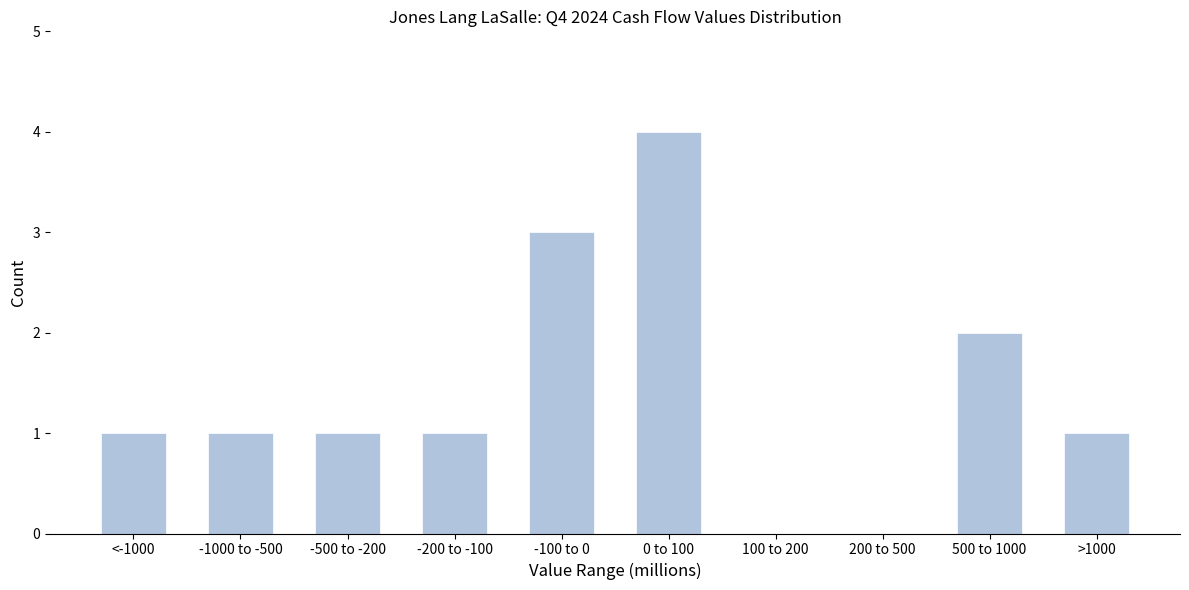

Reading left to right, what are all the values shown in this chart?

<-1000=1	-1000 to -500=1	-500 to -200=1	-200 to -100=1	-100 to 0=3	0 to 100=4	100 to 200=0	200 to 500=0	500 to 1000=2	>1000=1